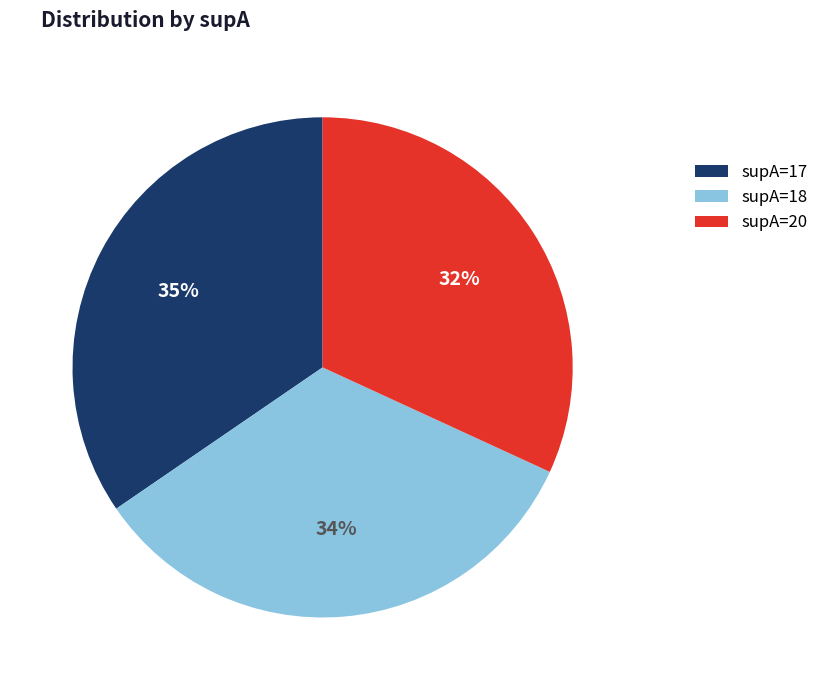

Rank the categories by value from lowest to highest.

supA=20, supA=18, supA=17